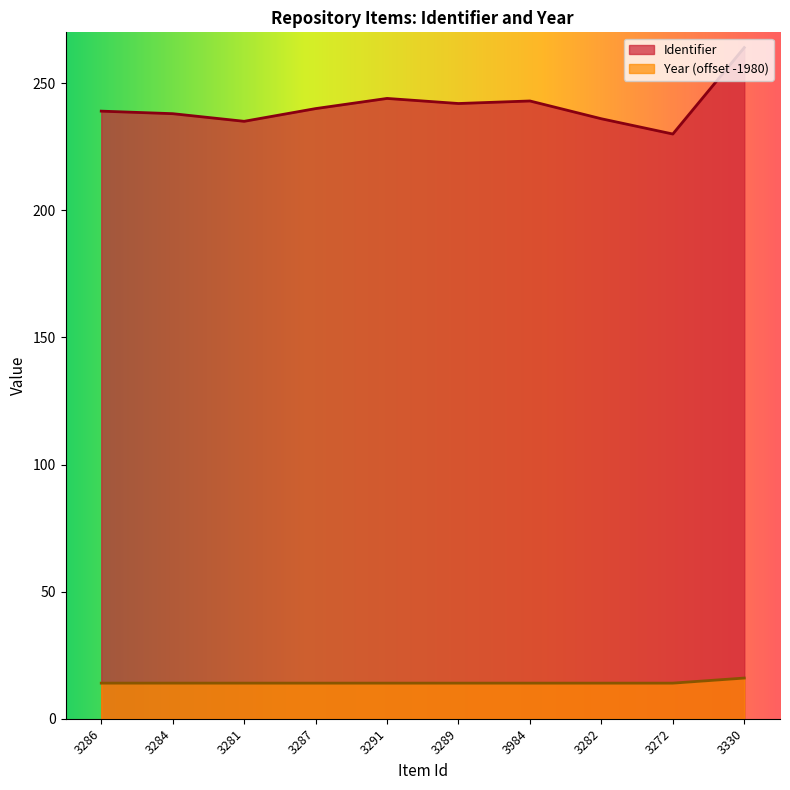

True or false: Year and Identifier intersect in this chart.

False